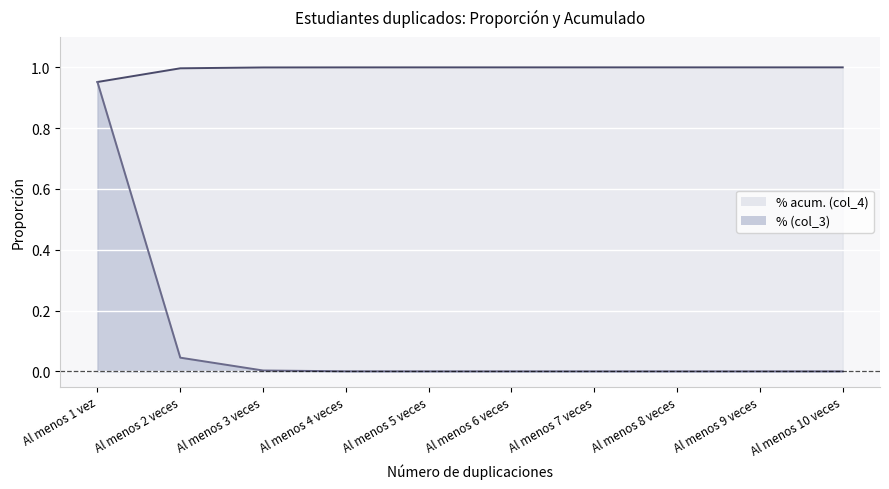

True or false: % acum. (col_4) has a value of 0.4 at Al menos 10 veces.

False